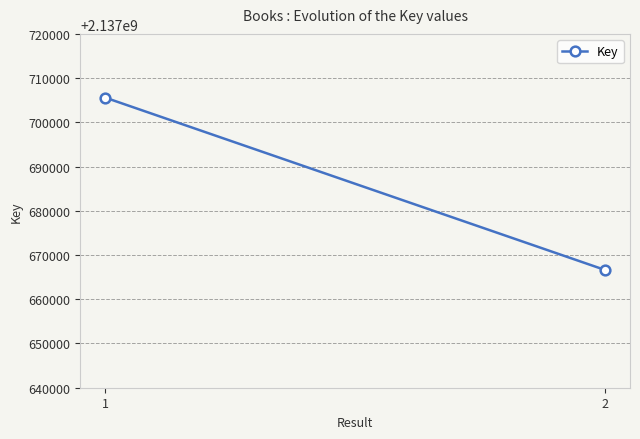

Reading left to right, transcribe all the data shown in this chart.

1=2137705591	2=2137666628